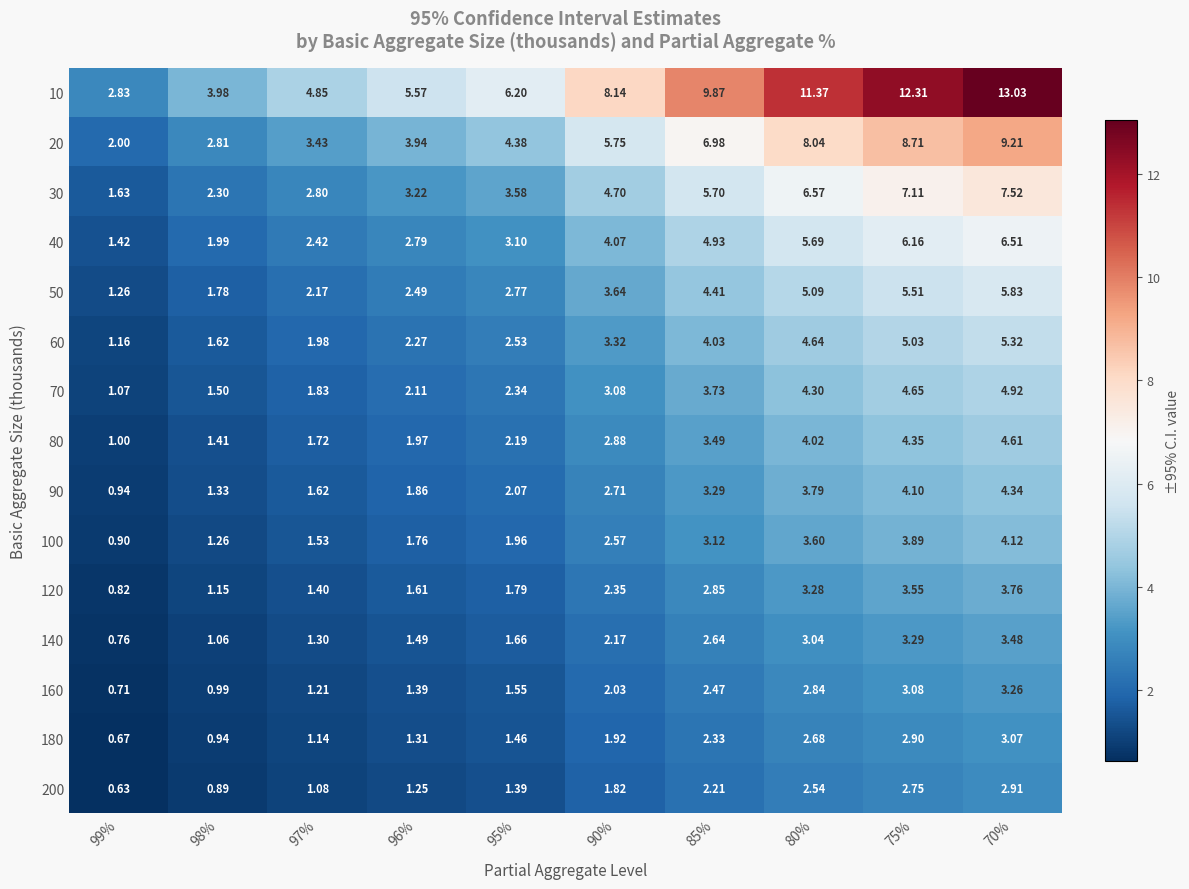

What is the total value across all series at 75%?

77.4